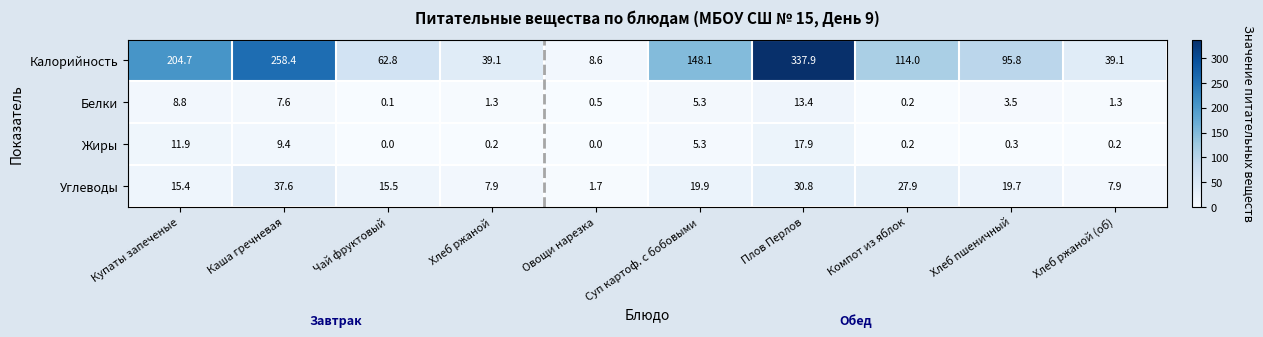

What is the average value of the Углеводы series?

18.4